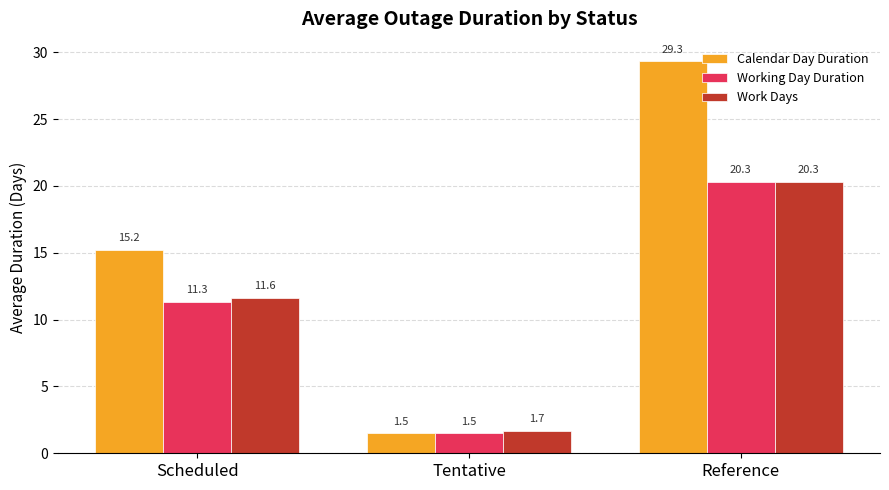

Reading left to right, list all the values displayed in this chart.

Calendar Day Duration: Scheduled=15.2	Tentative=1.5	Reference=29.3
Working Day Duration: Scheduled=11.3	Tentative=1.5	Reference=20.3
Work Days: Scheduled=11.6	Tentative=1.7	Reference=20.3